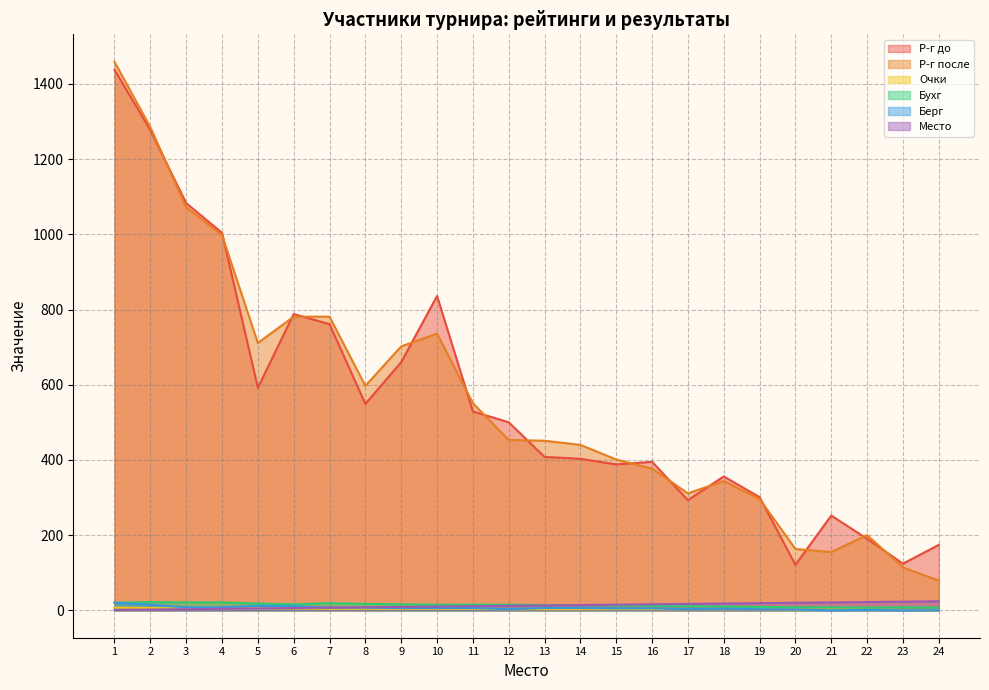

Does the chart have visible grid lines?

Yes